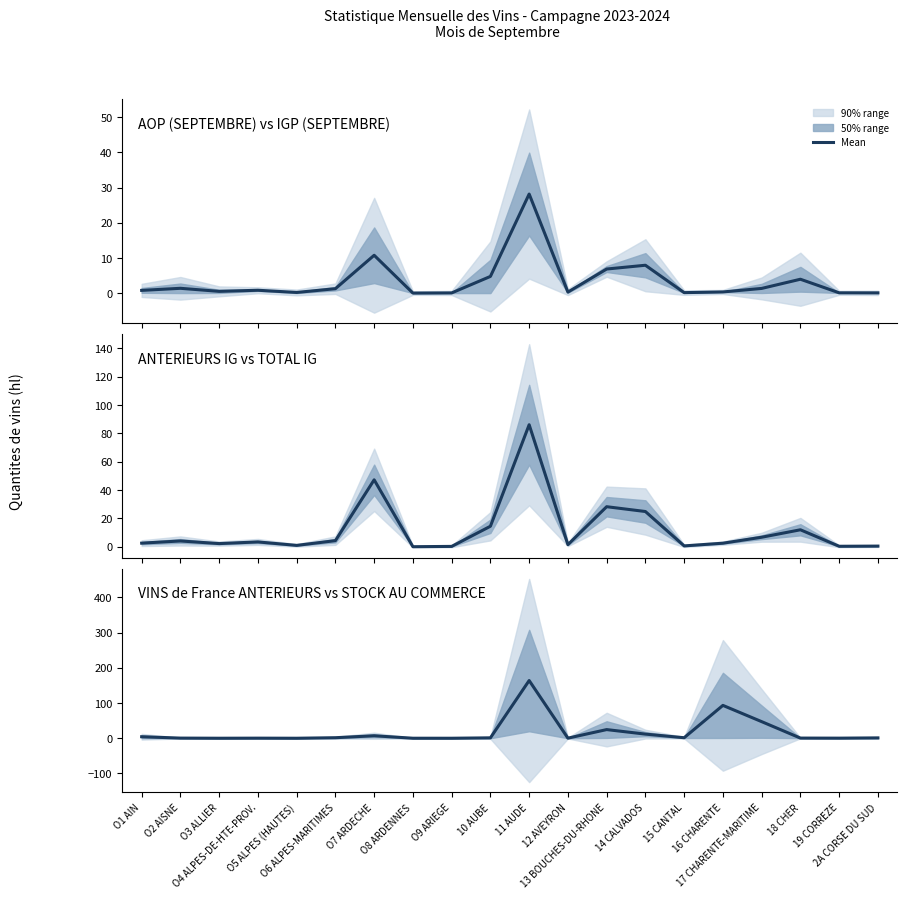

Reading left to right, extract all data points from this chart.

O1 AIN=4.3	O2 AISNE=0.4	O3 ALLIER=0.1	O4 ALPES-DE-HTE-PROV.=0.3	O5 ALPES (HAUTES)=0.0	O6 ALPES-MARITIMES=1.5	O7 ARDECHE=7.1	O8 ARDENNES=0.1	O9 ARIEGE=0.0	10 AUBE=1.2	11 AUDE=163.8	12 AVEYRON=0.3	13 BOUCHES-DU-RHONE=24.6	14 CALVADOS=11.8	15 CANTAL=1.5	16 CHARENTE=93.3	17 CHARENTE-MARITIME=47.1	18 CHER=0.5	19 CORREZE=0.3	2A CORSE DU SUD=1.0